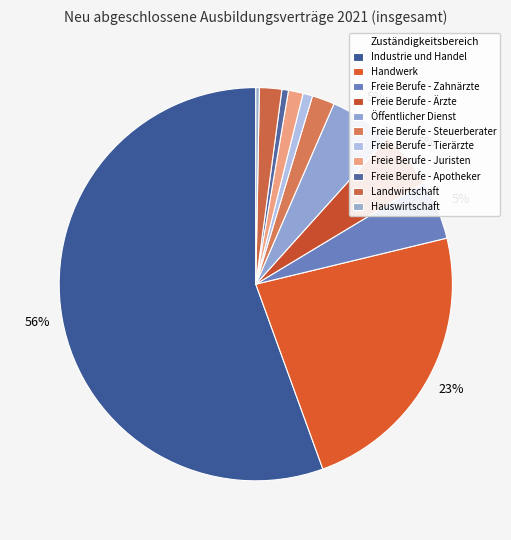

How many slices are in this pie chart?

11